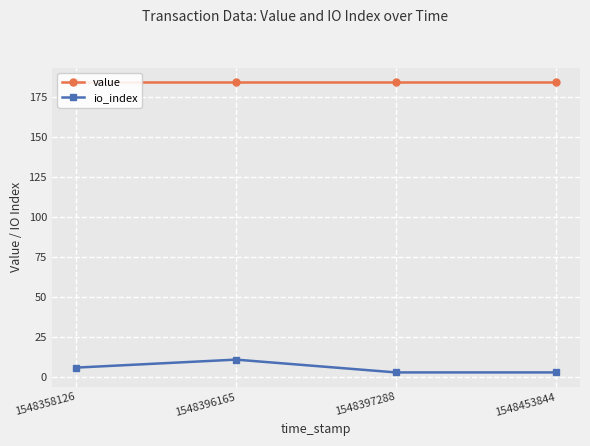

True or false: value and io_index cross at least once.

False